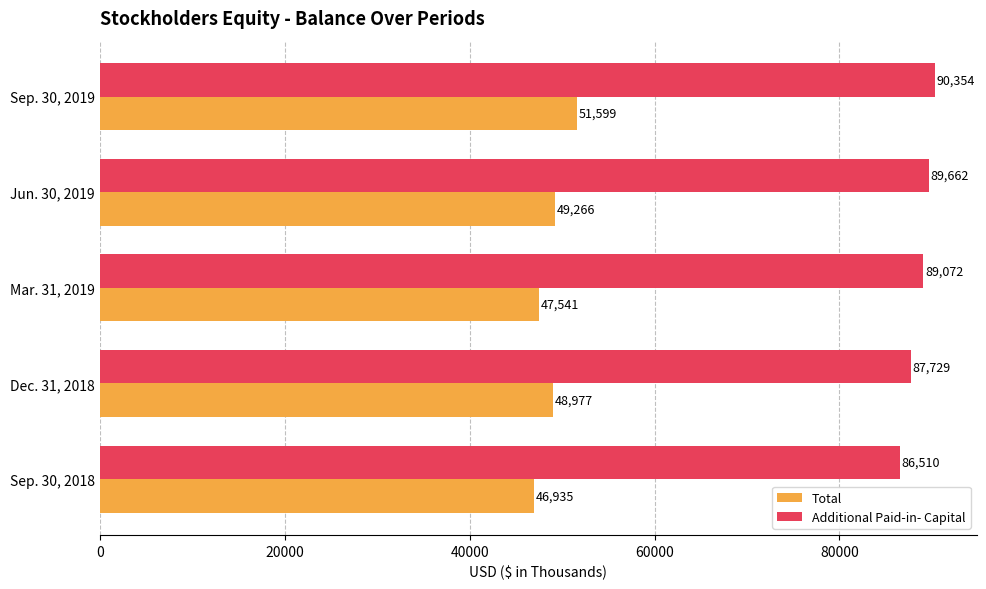

The value of Additional Paid-in- Capital at Mar. 31, 2019 is 89072. True or false?

True